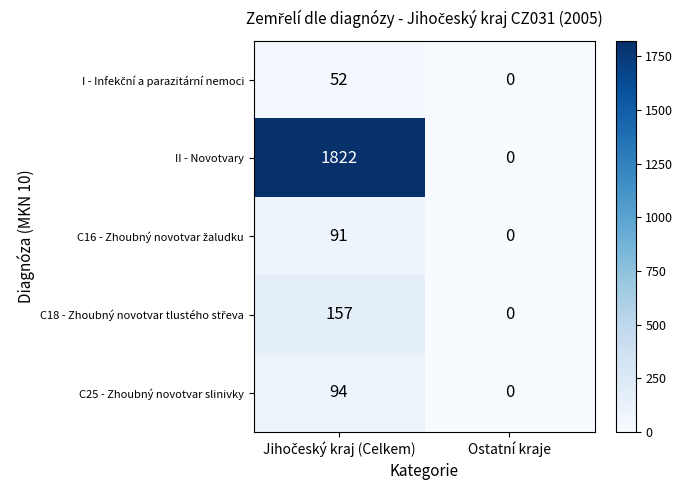

What is the difference between the maximum and minimum values in the C25 - Zhoubný novotvar slinivky series?

94